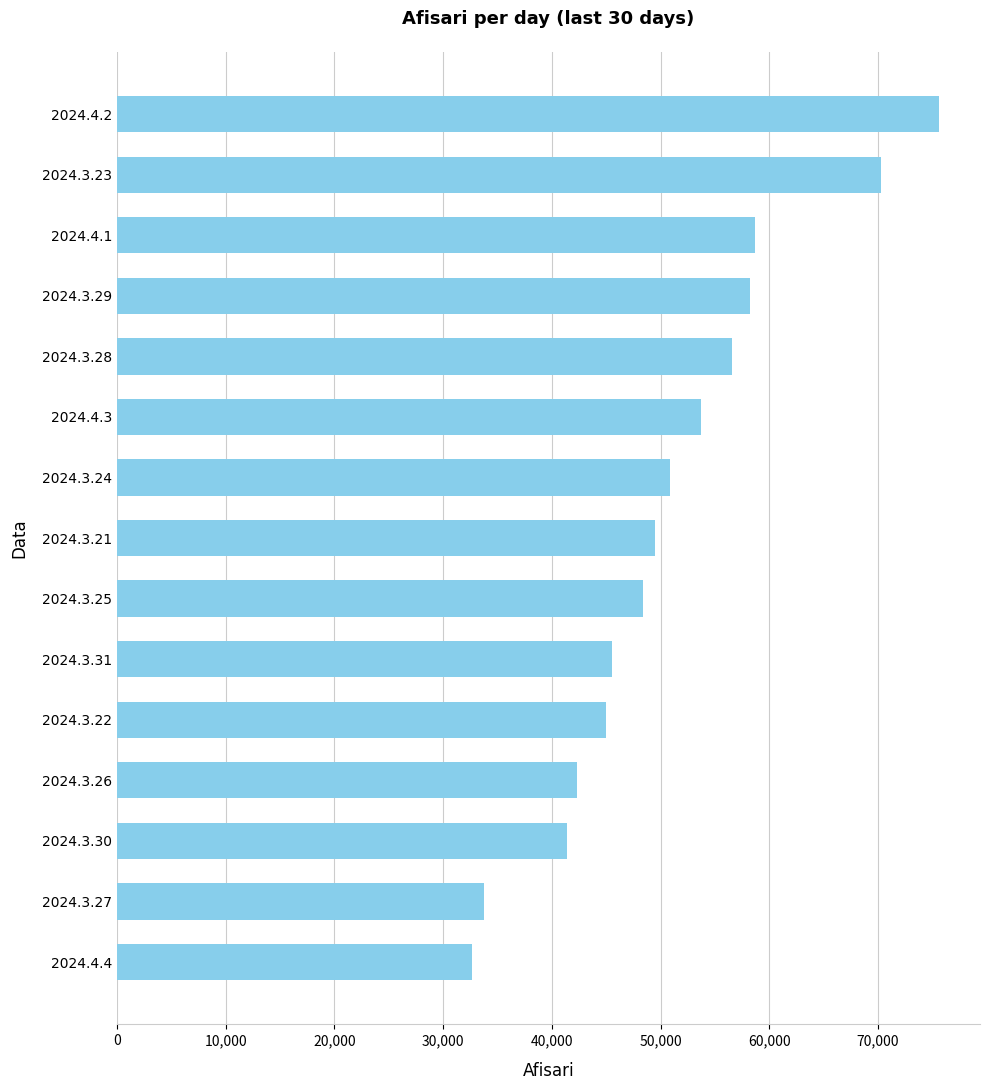

Reading top to bottom, extract all data points from this chart.

75599	70301	58655	58241	56569	53744	50913	49529	48399	45520	44951	42320	41382	33743	32633